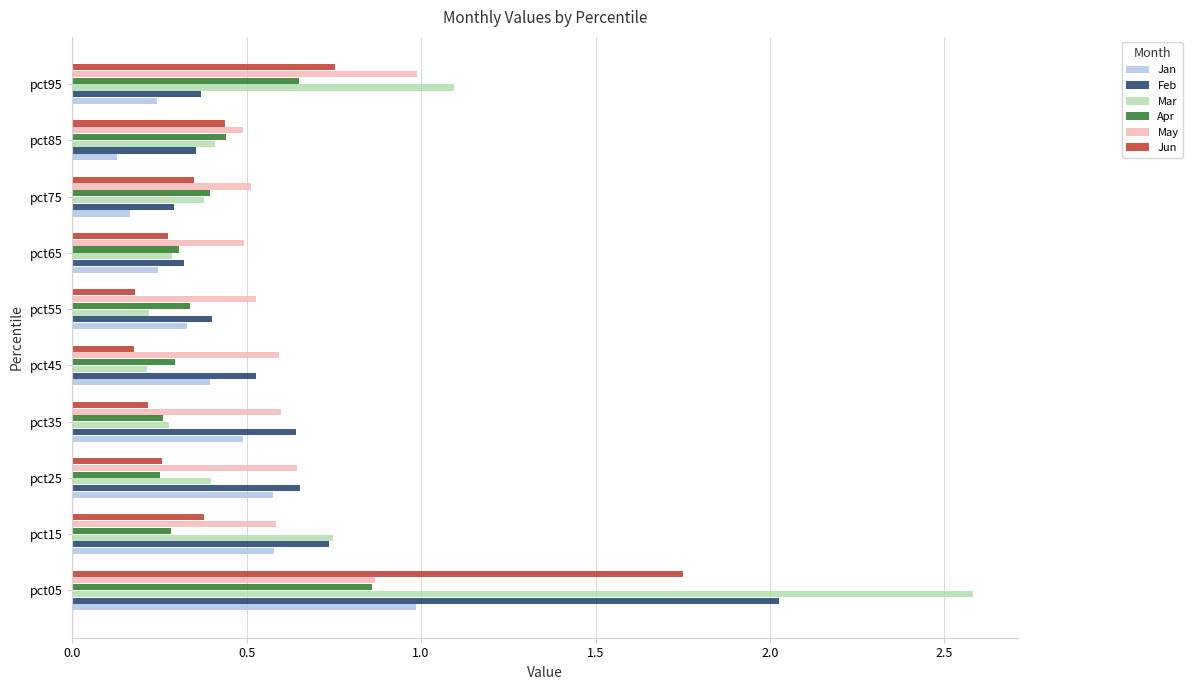

Is it true that Feb equals 0.8 at pct05?

False